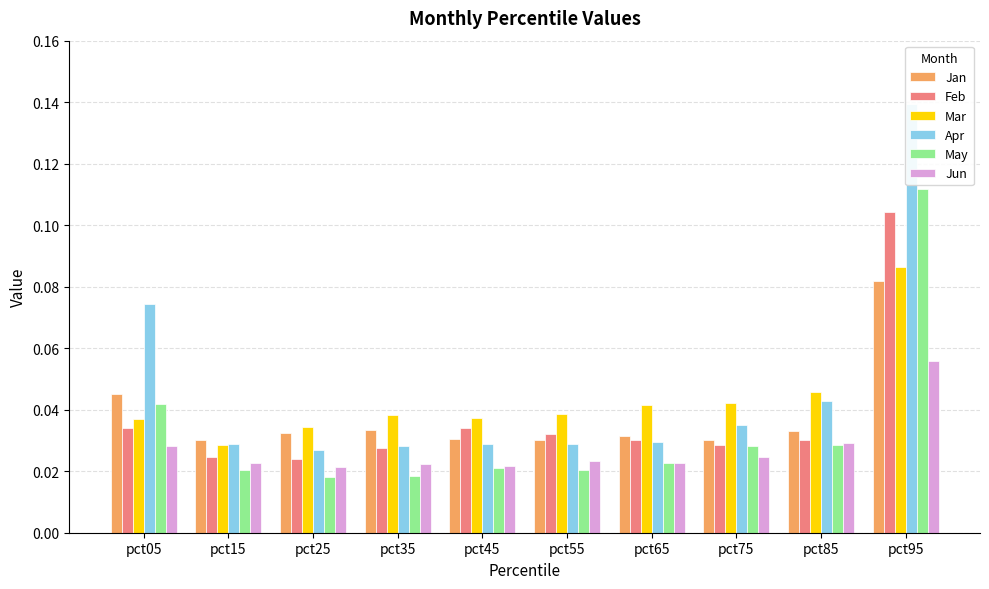

What is the difference between the maximum and minimum values in the Mar series?

0.1